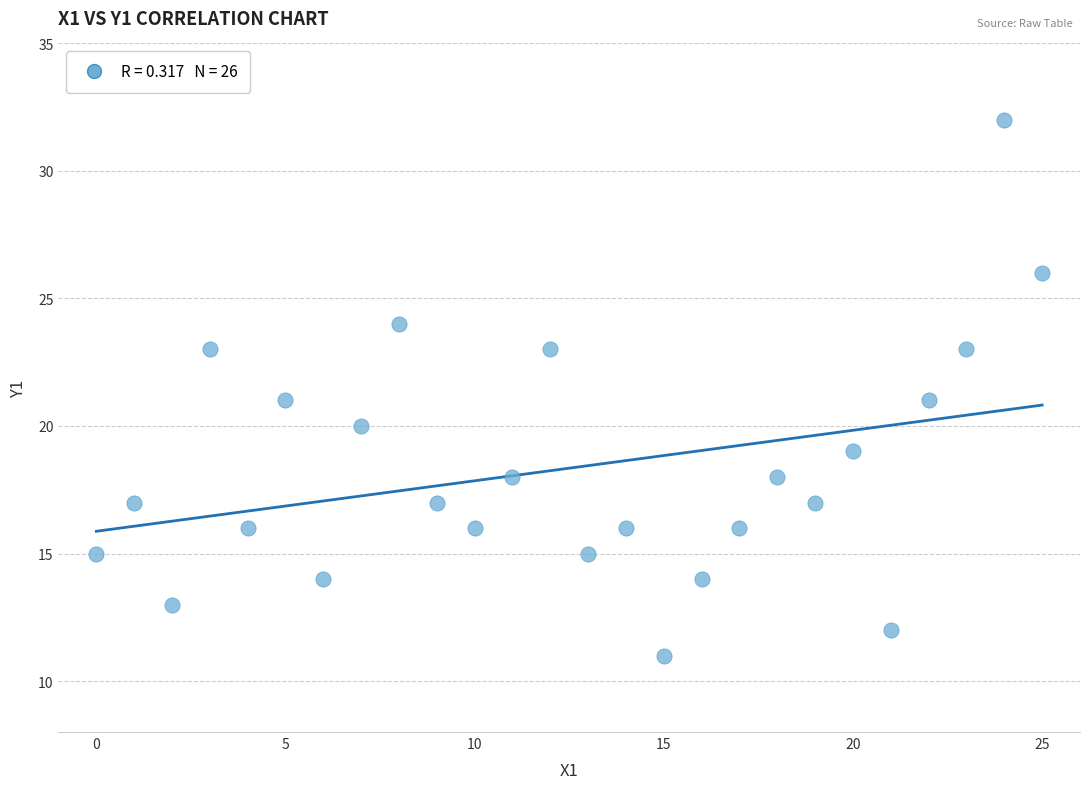

What is the range of Y values (max minus min)?

21